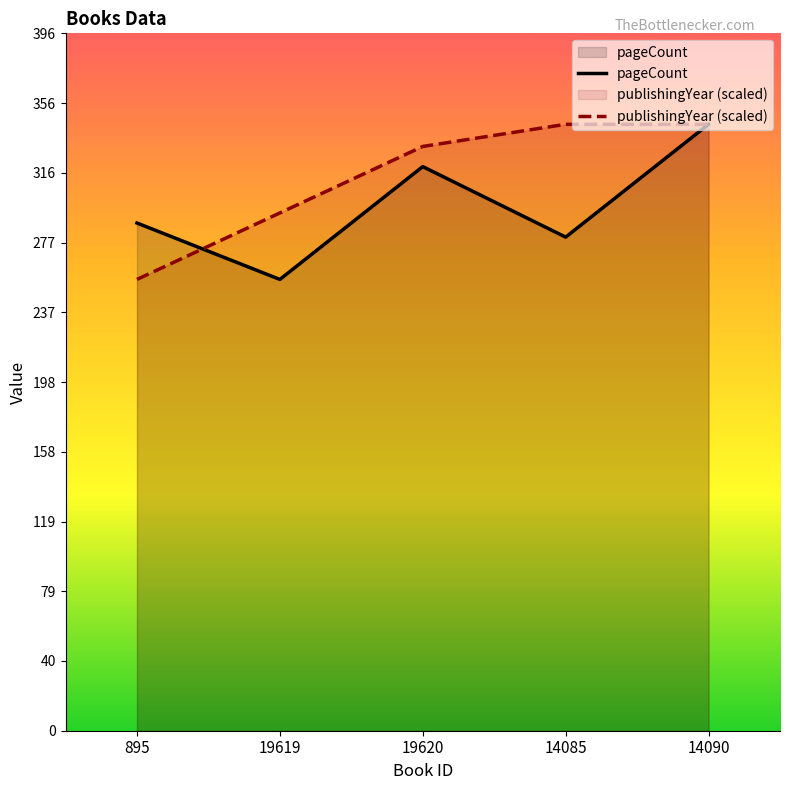

What is the label of the 2nd point from the right?

14085